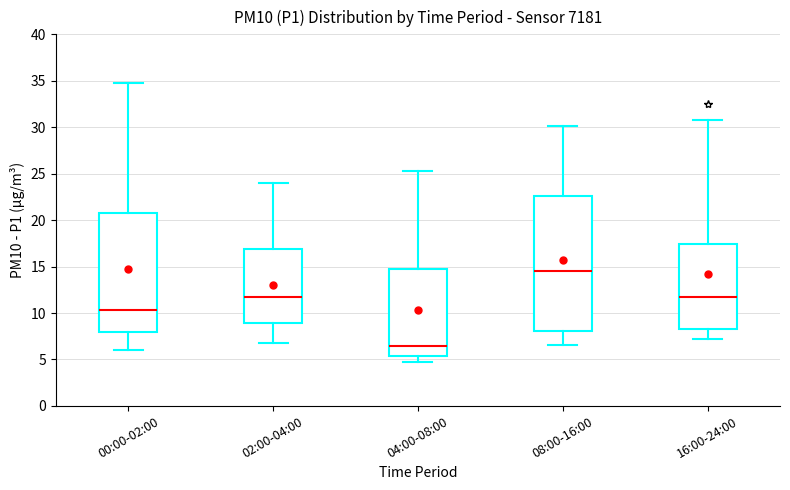

Which box is the tallest, from its lower edge to its upper edge?

08:00-16:00